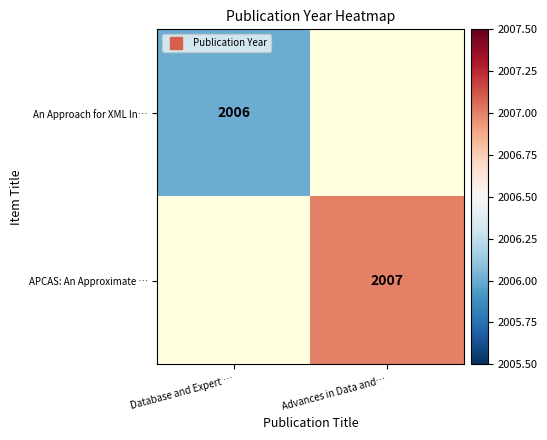

At how many categories does at least one series exceed 2006?

1